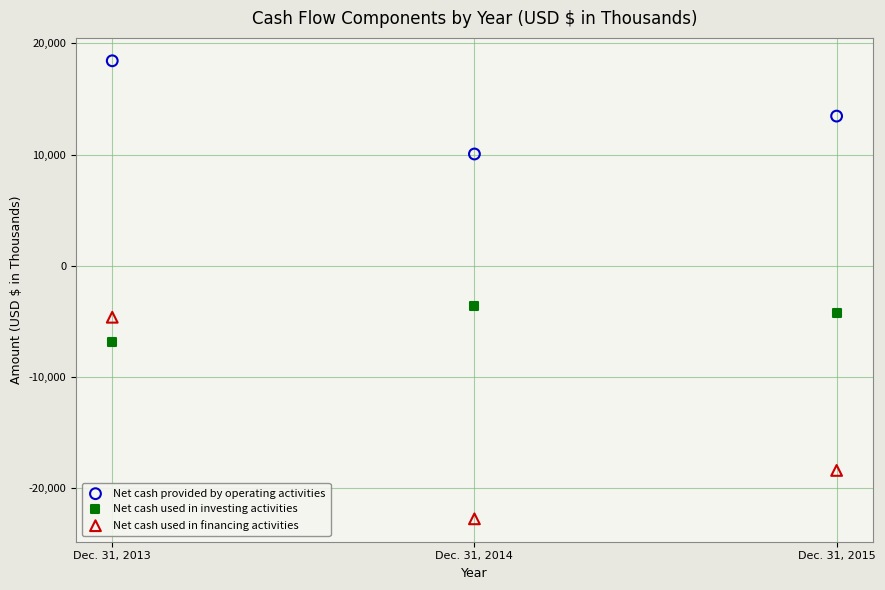

Which series reaches the maximum Y coordinate?

Net cash provided by operating activities